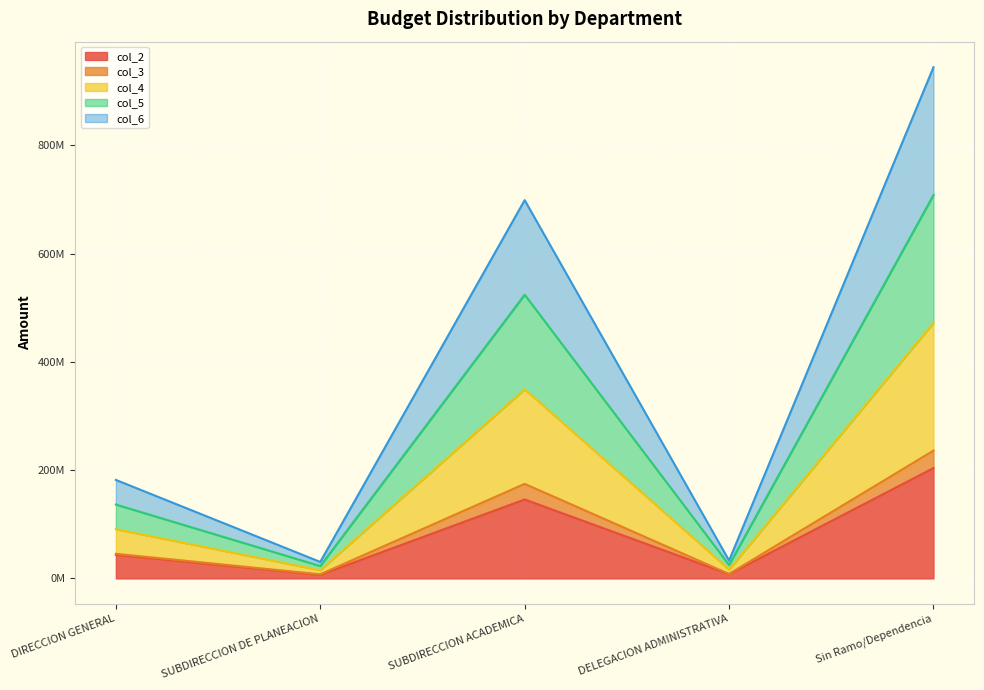

What is the value of the col_5 point at the 4th from the left?

24795105.7